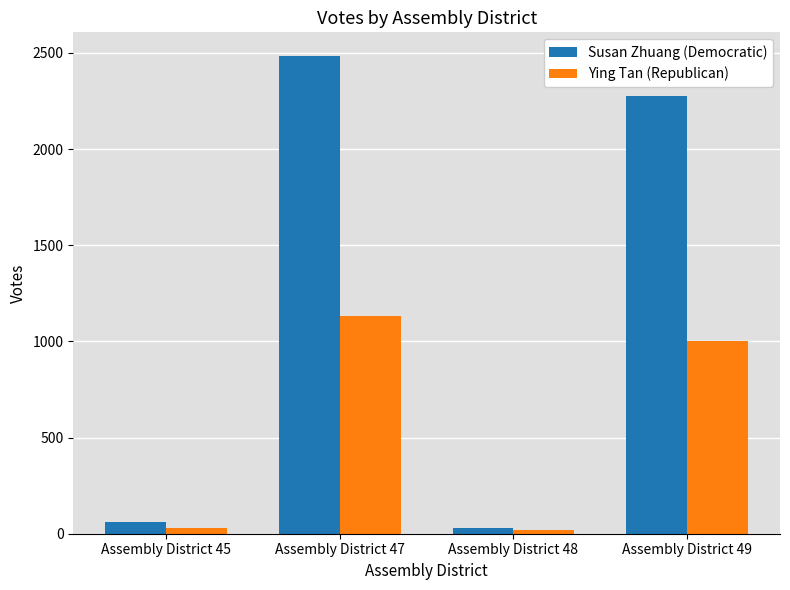

The value of Susan Zhuang (Democratic) at Assembly District 47 is 2483. True or false?

True